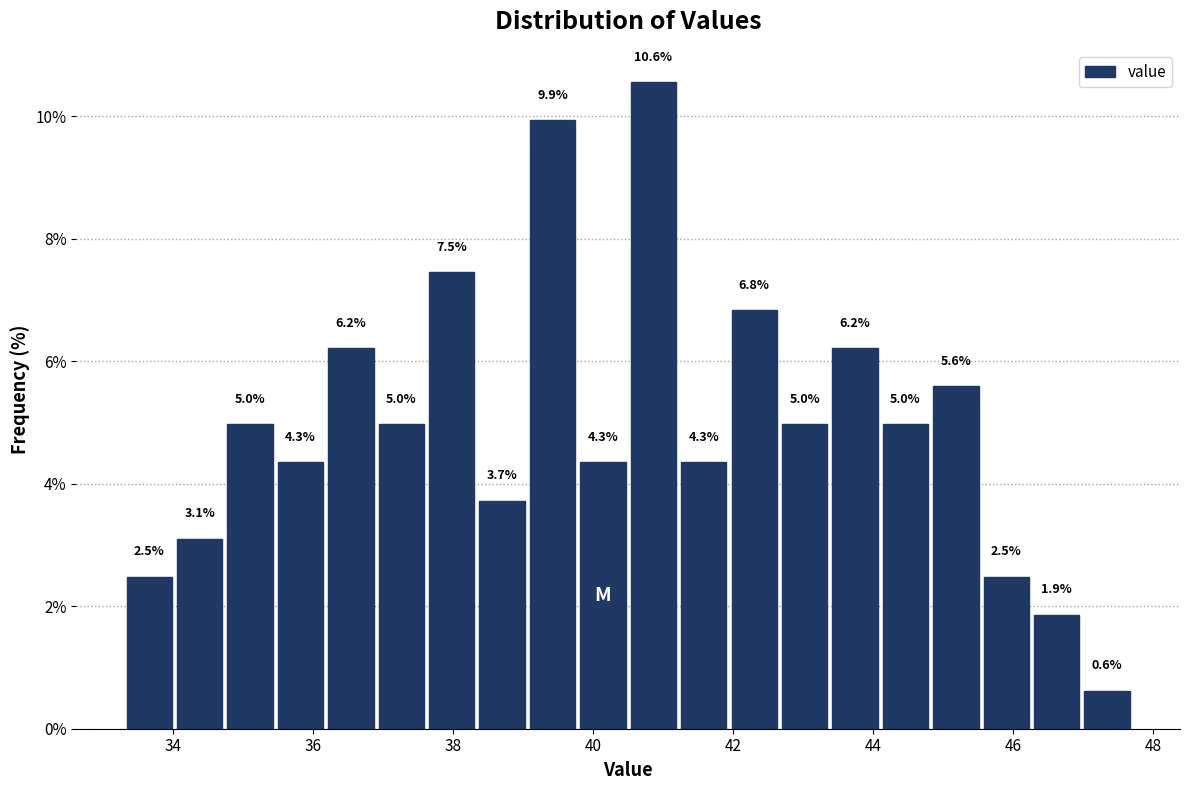

Read against the x-axis, roughly where is the centre of the tallest bar?

40.8